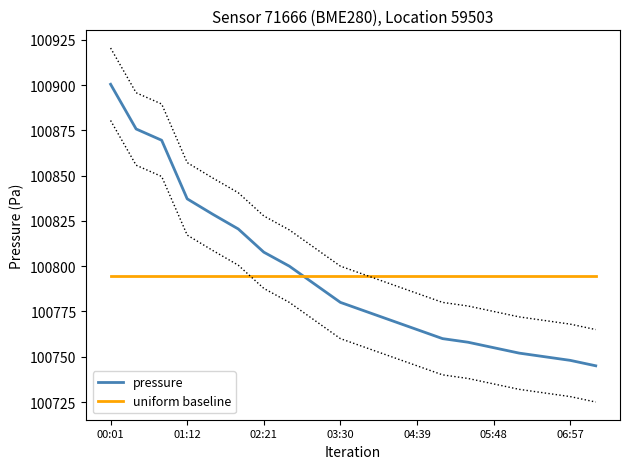

What is the minimum value for uniform baseline?

100794.4